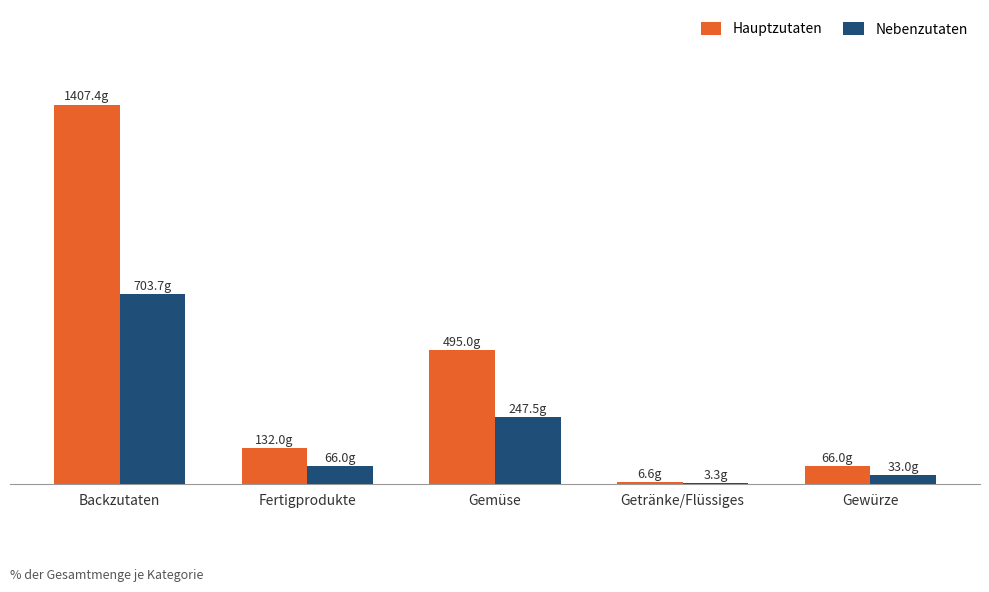

Rank the series by their maximum value, from highest to lowest.

Hauptzutaten, Nebenzutaten